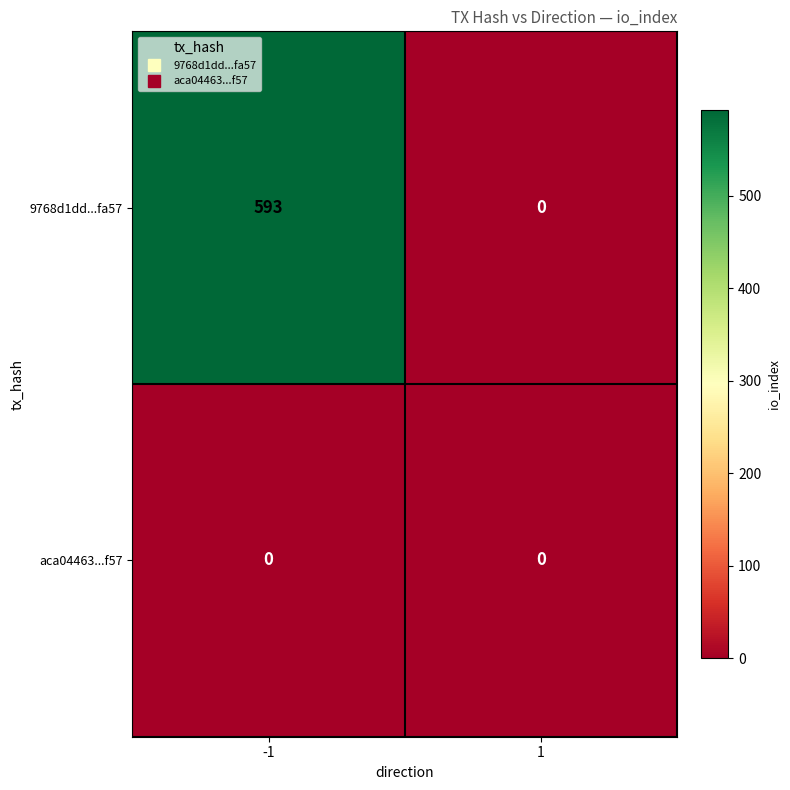

How many categories are shown in the chart?

2